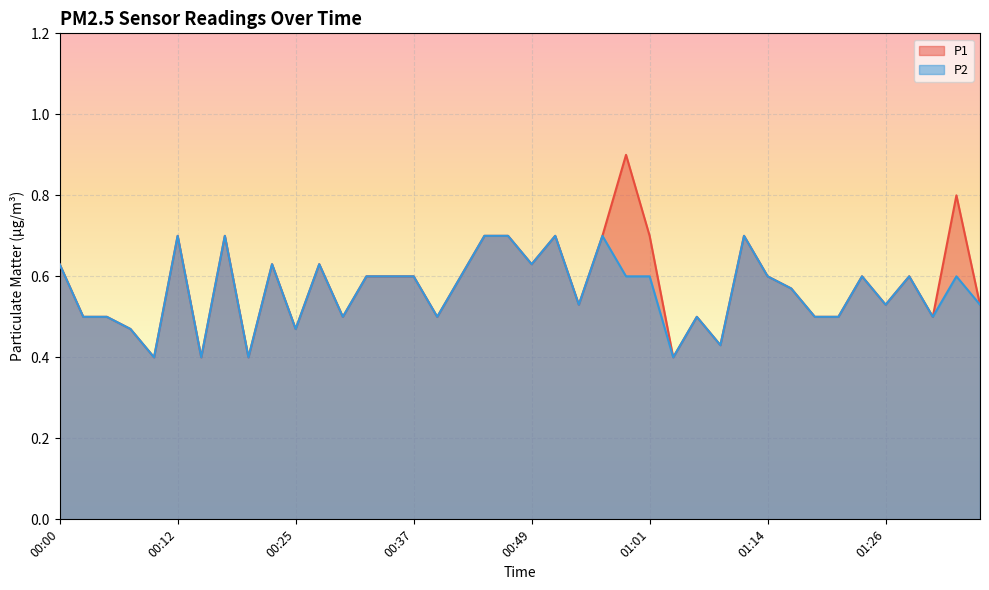

What are all the series names shown in the legend?

P1, P2